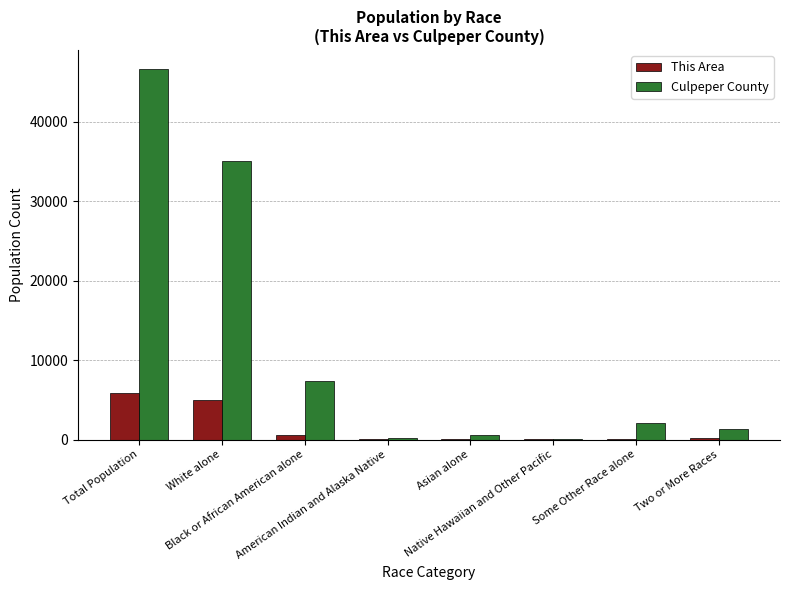

What is the highest value of the Culpeper County series?

46689